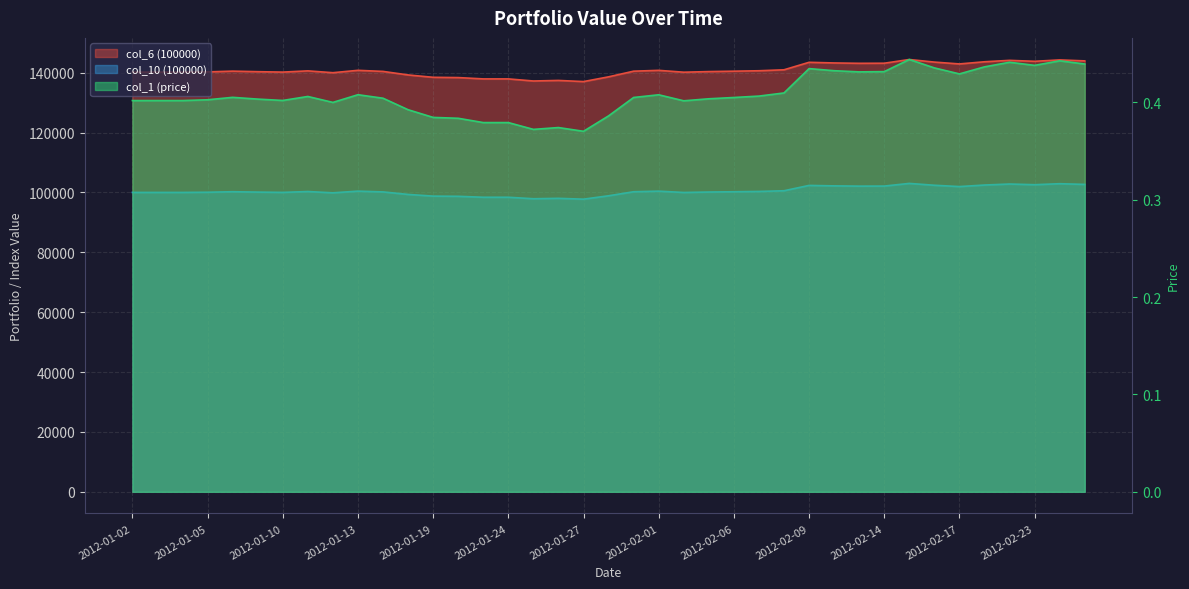

Count the number of categories in the chart.

39